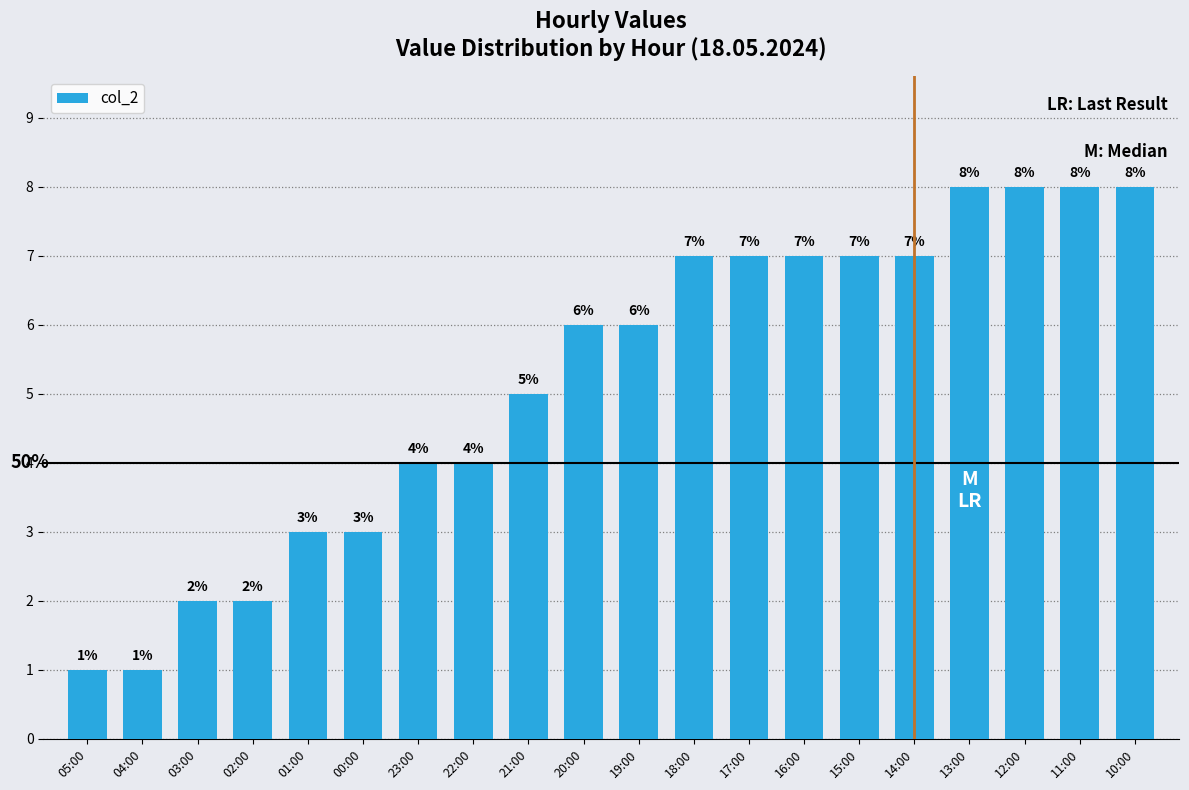

What is the greatest value displayed?

8